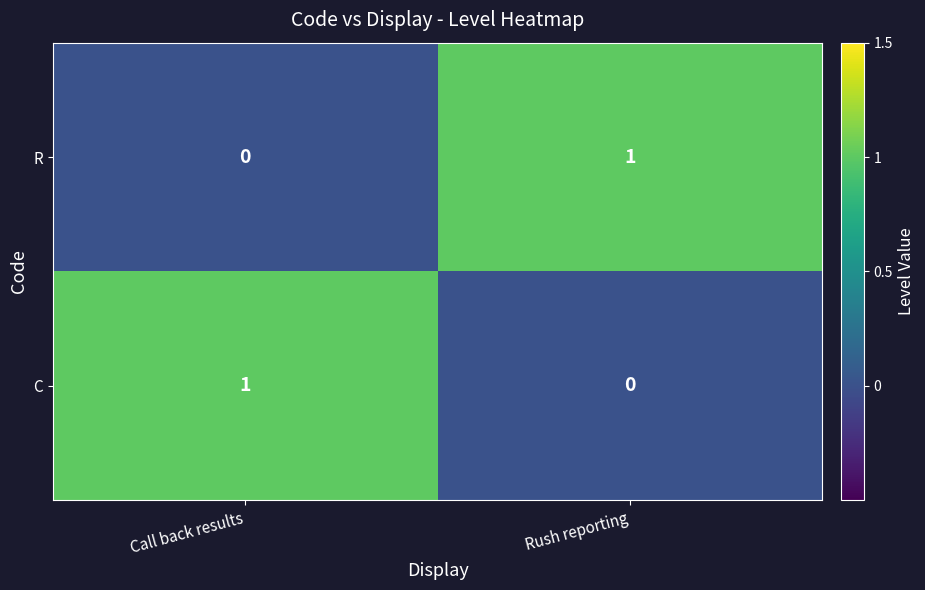

Where is R nearest to the value 0?

Call back results